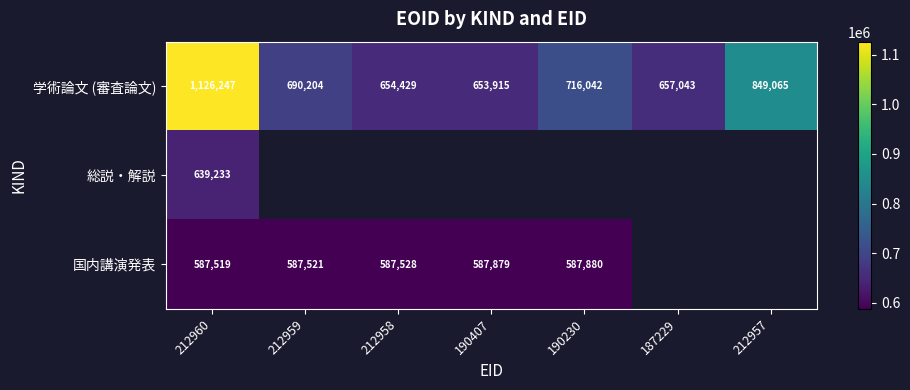

What is the minimum value shown in the chart?

587519.0